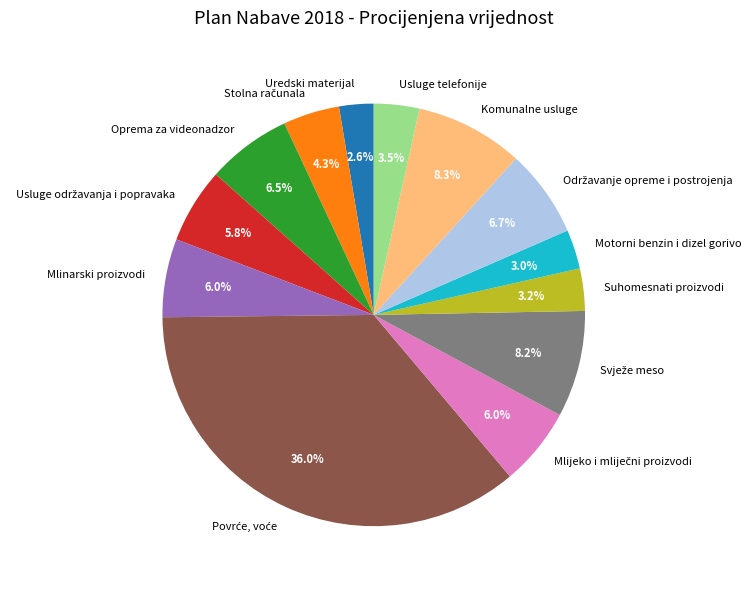

What is the ratio of the value at Komunalne usluge to the value at Suhomesnati proizvodi?

2.6